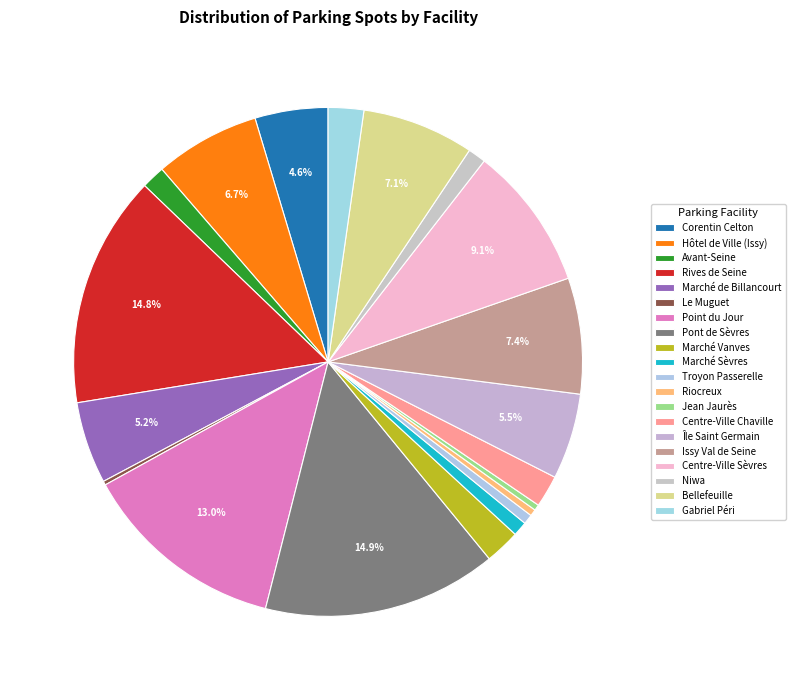

To the nearest percent, what is the difference between the Rives de Seine and Marché Vanves slice percentages?

13%